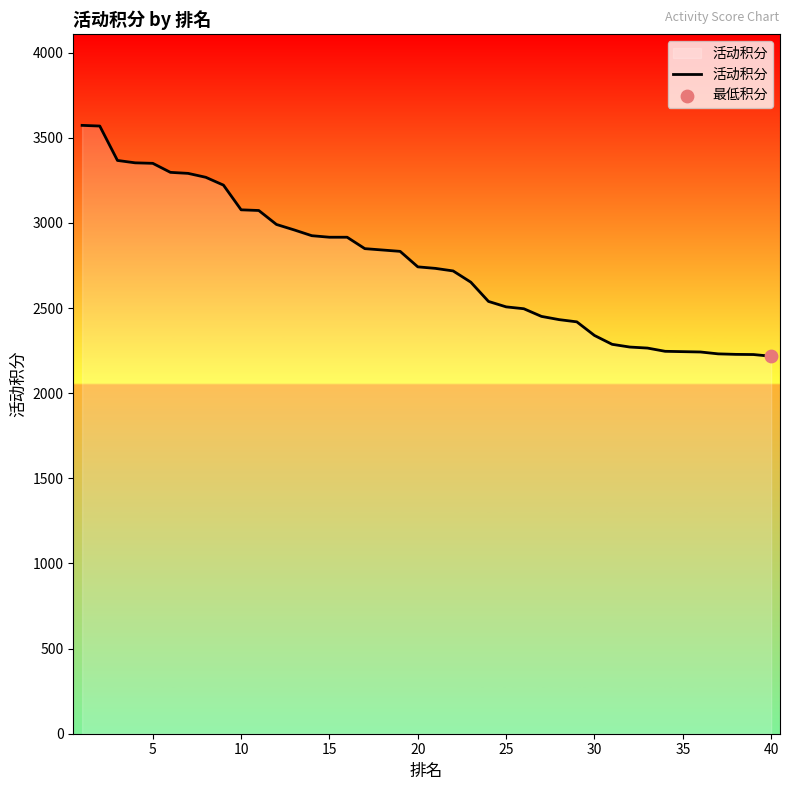

What is the difference between the maximum and minimum values?

1356